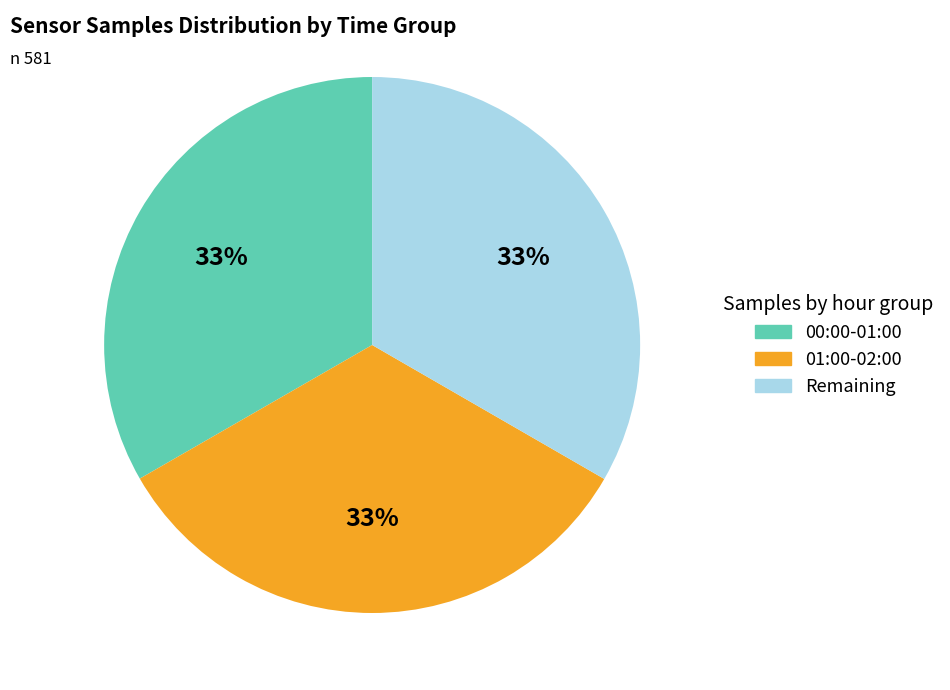

Is there a majority slice in this chart?

No